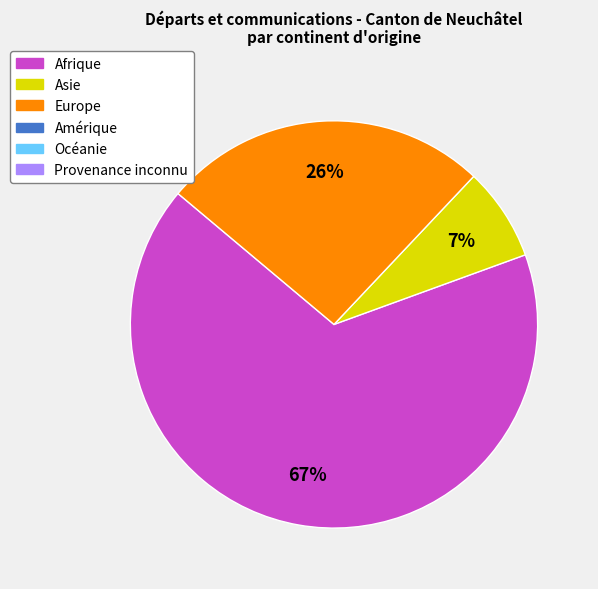

Is there a majority slice in this chart?

Yes